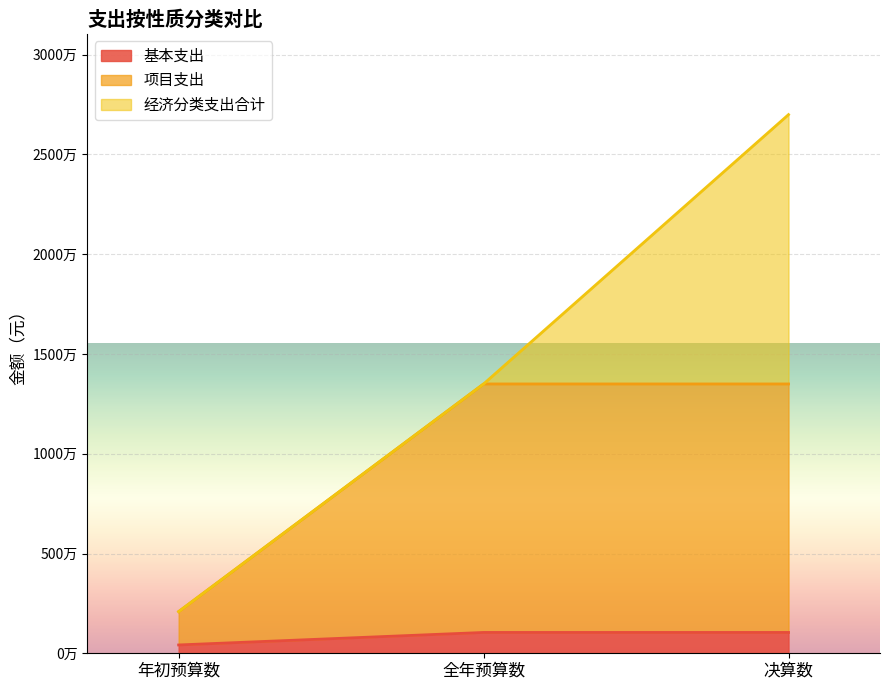

At how many categories does at least one series exceed 10747856?

2